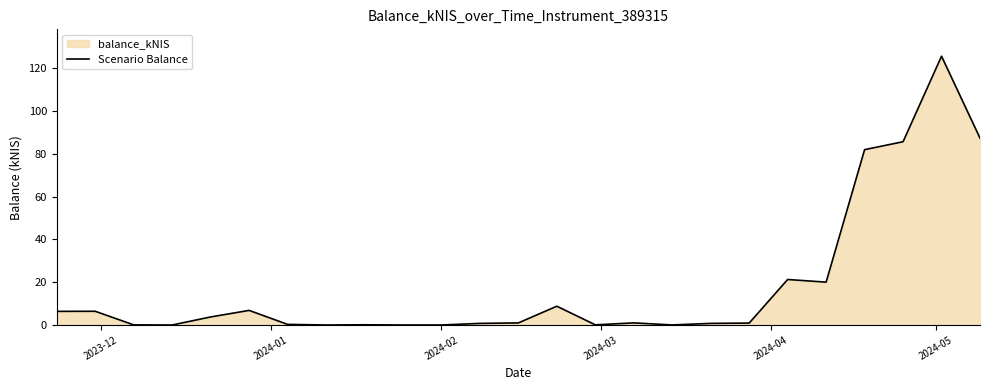

What is the maximum value shown in the chart?

125.6